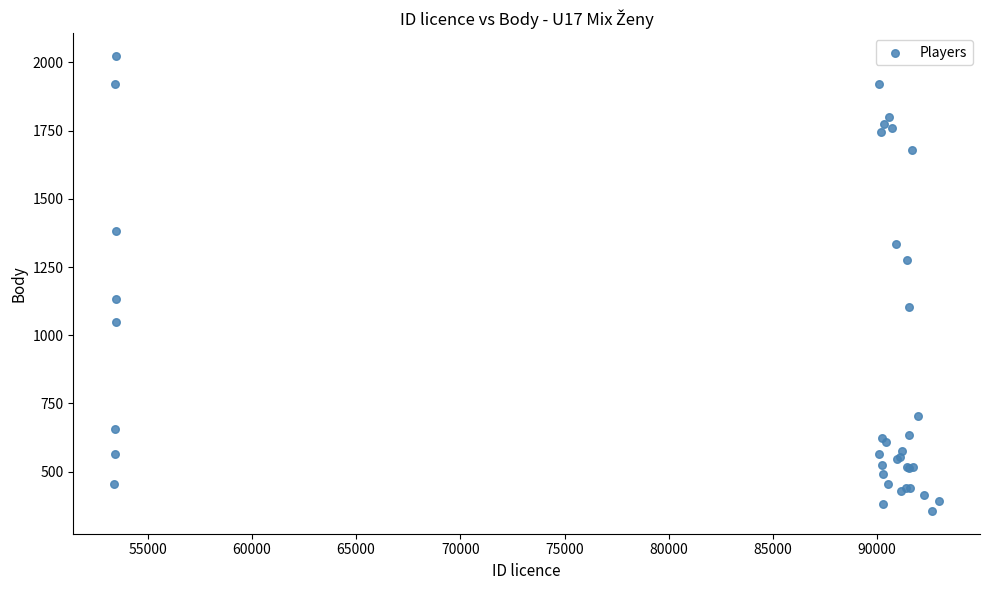

What Y value in the scatter plot is closest to 1190?

1132